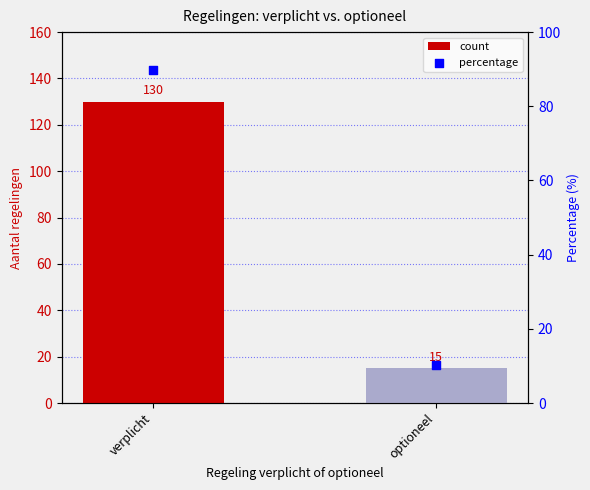

What are all the series names shown in the legend?

count, percentage